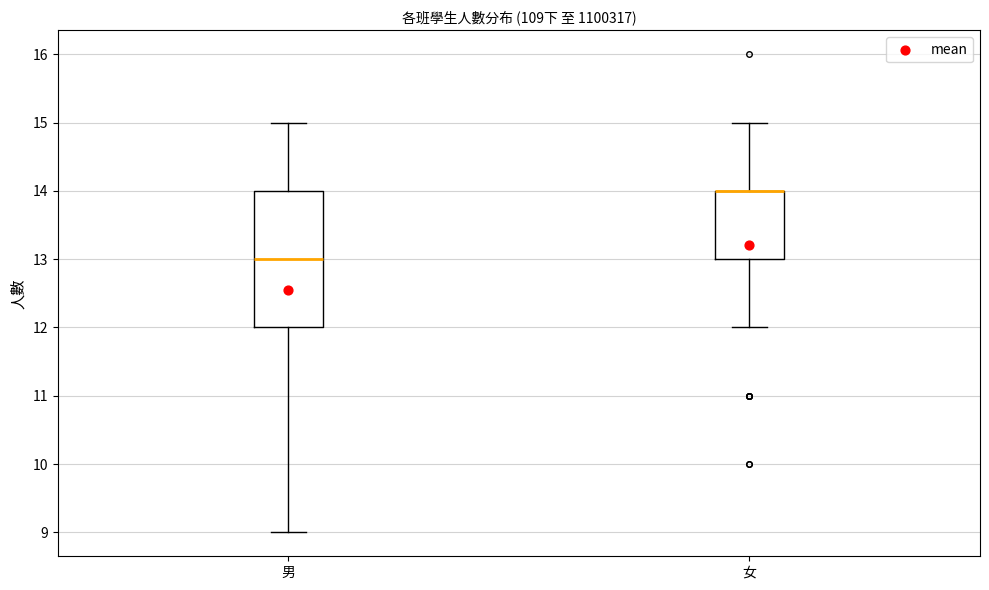

Which box is the tallest, from its lower edge to its upper edge?

男